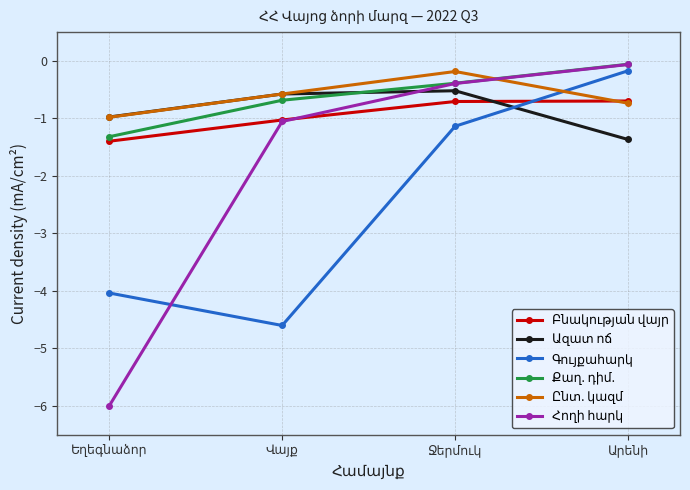

How many data points does each series have?

4